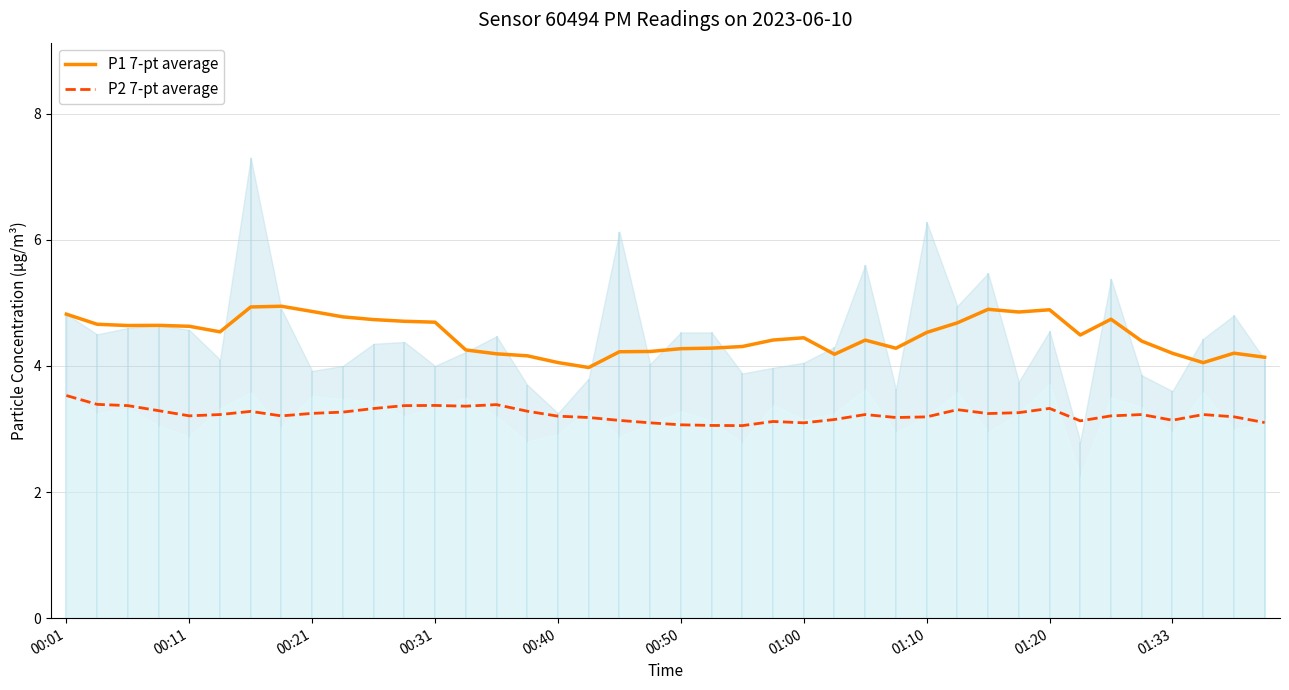

What are all the series names shown in the legend?

P1 7-pt average, P2 7-pt average